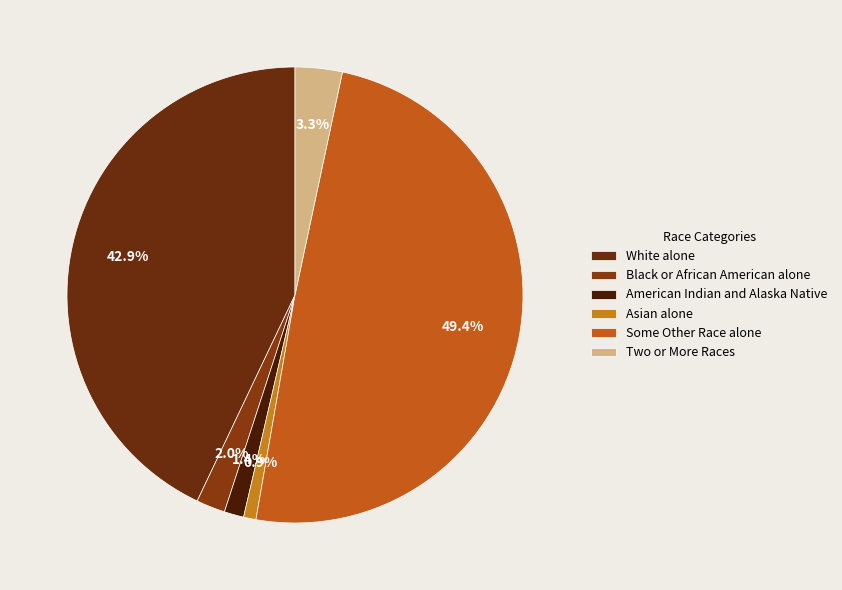

To the nearest percent, what is the average slice percentage?

17%